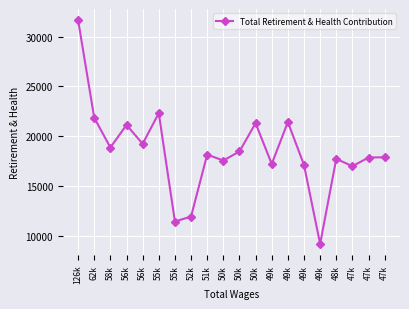

Rank the categories by value from lowest to highest.

49k, 55k, 52k, 47k, 49k, 49k, 50k, 48k, 47k, 47k, 51k, 50k, 58k, 56k, 56k, 50k, 49k, 62k, 55k, 126k